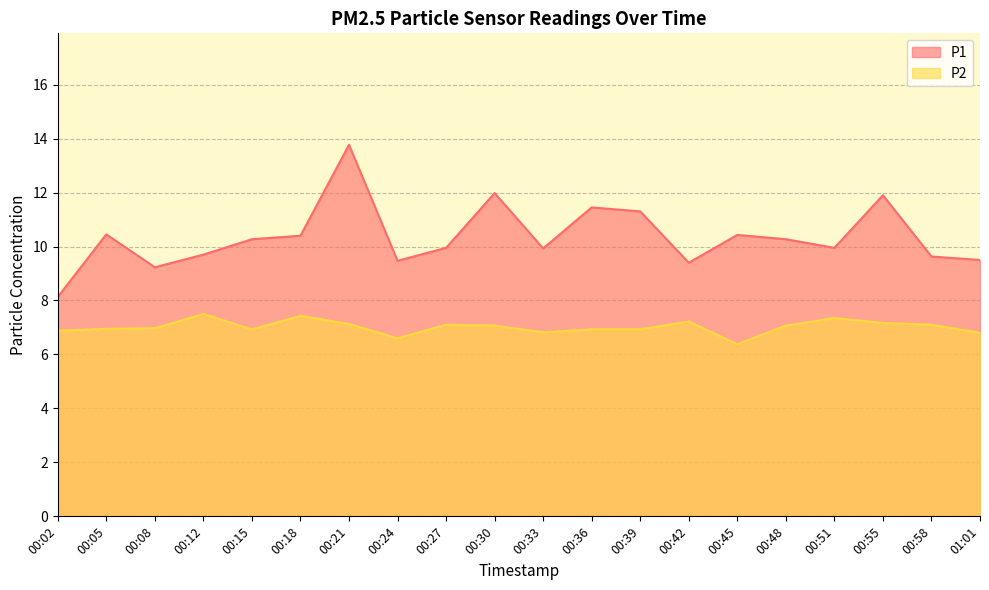

What is the difference between the P1 values at 00:18 and 00:36?

1.0